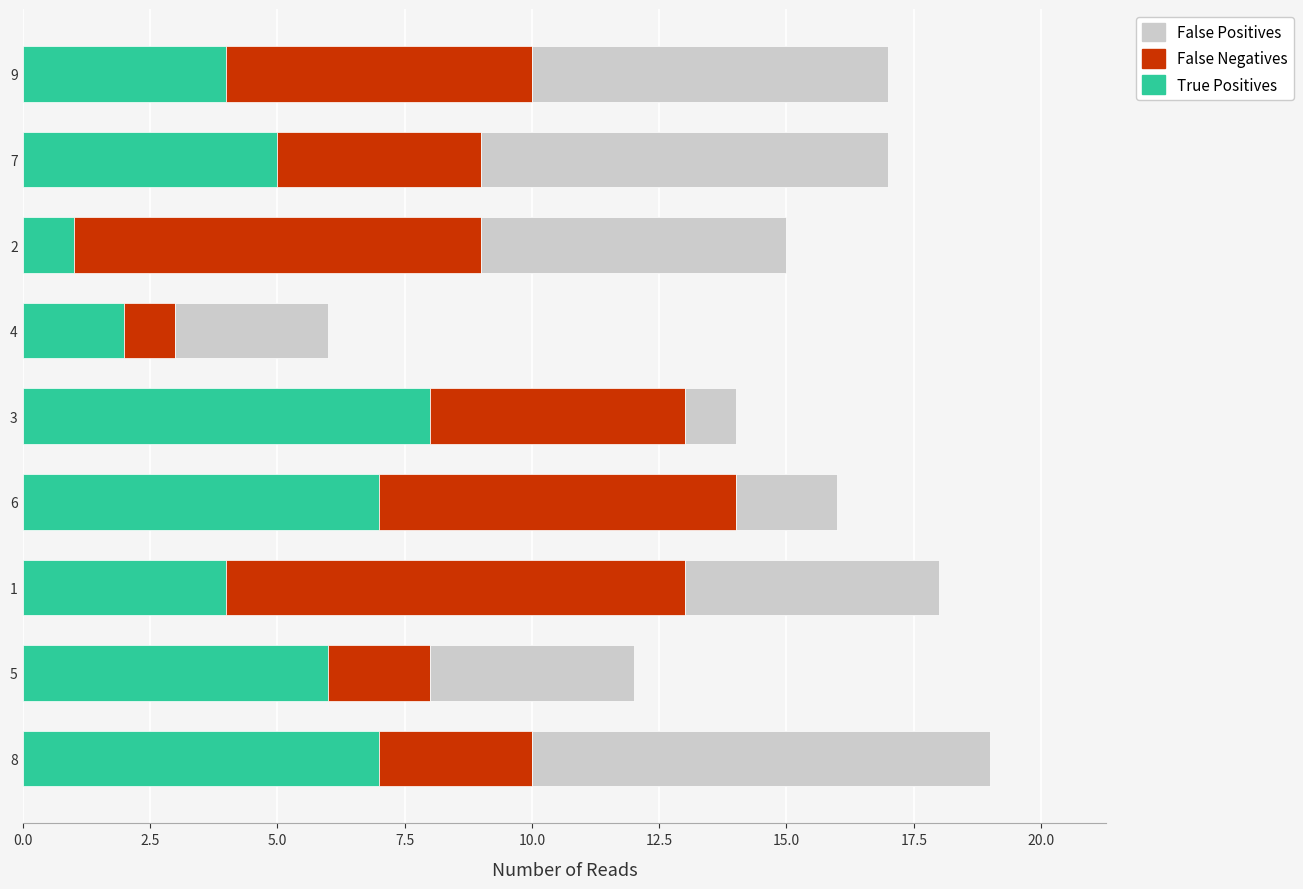

The value of True Positives at 6 is 7. True or false?

True